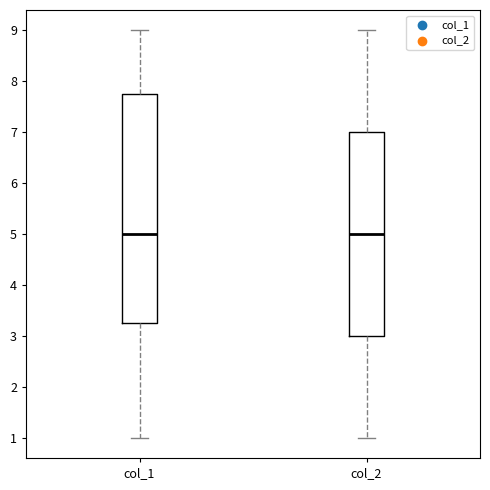

Reading left to right, transcribe this box plot: for each box, give where its median line is, the range the box spans, and where its two whiskers end, as read against the y-axis. The values are not printed on the chart, so give them approximately, as read against the axis.

col_1: median 5.0, box 3.3 to 7.8, whiskers 1.0 to 9.0
col_2: median 5.0, box 3.0 to 7.0, whiskers 1.0 to 9.0